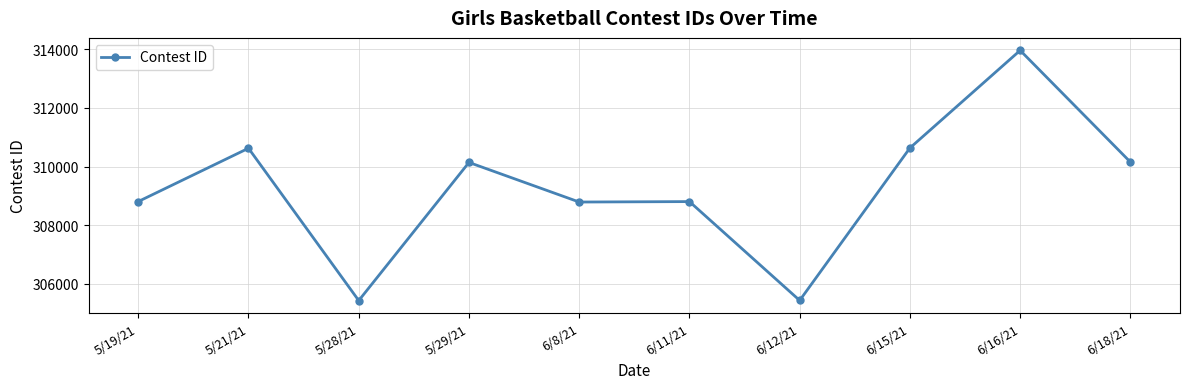

At which category does the chart reach its peak across all series?

6/16/21